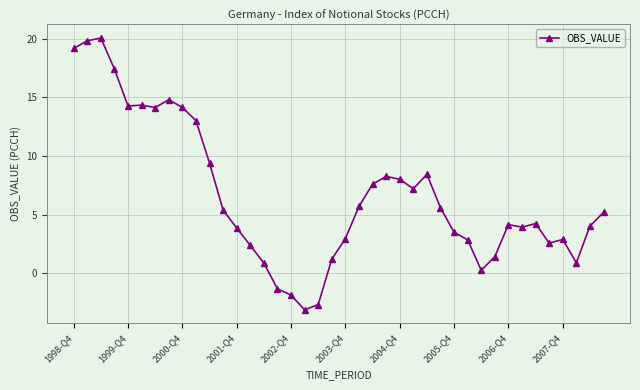

What is the minimum value shown in the chart?

-3.1